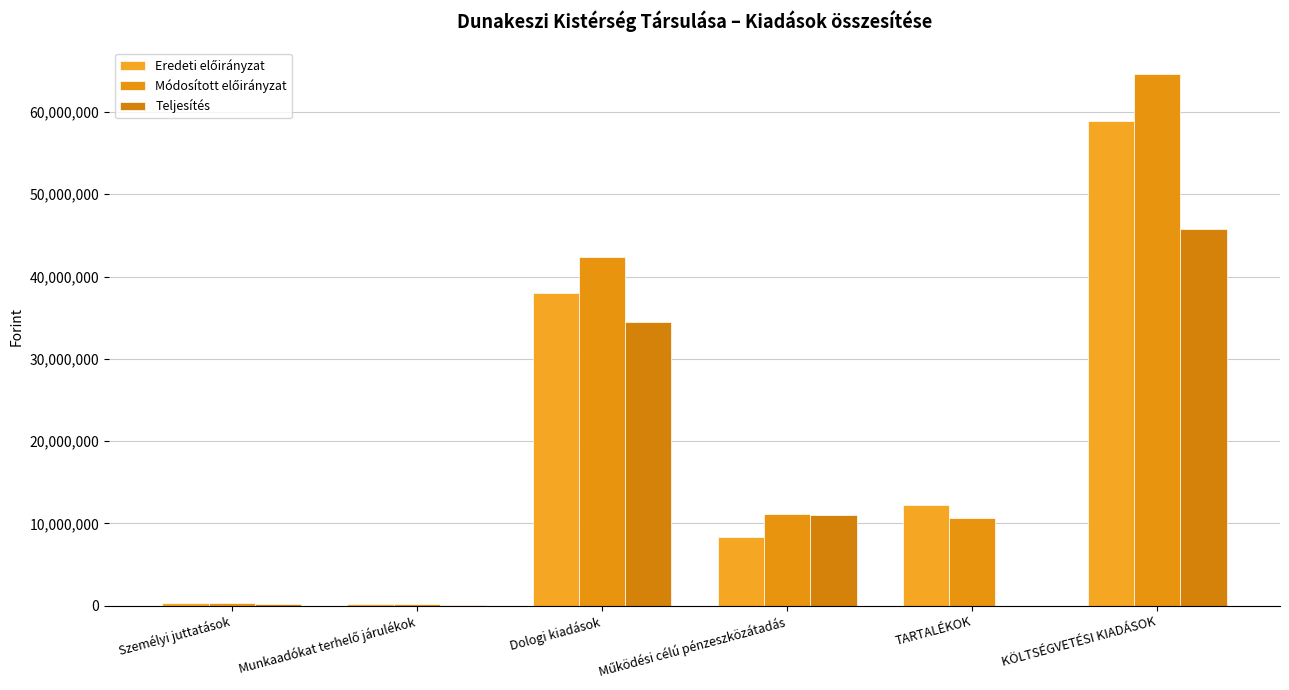

How many distinct data groups are displayed?

3